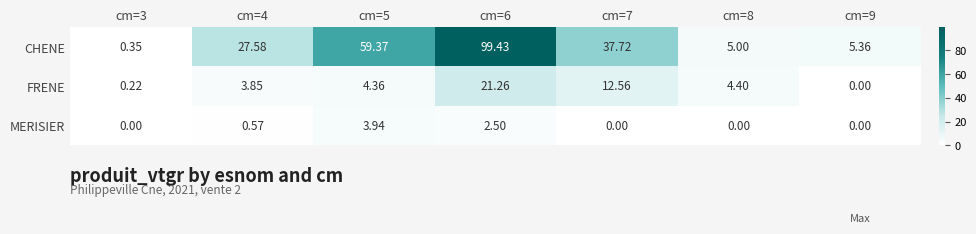

Rank the series by their maximum value, from highest to lowest.

CHENE, FRENE, MERISIER